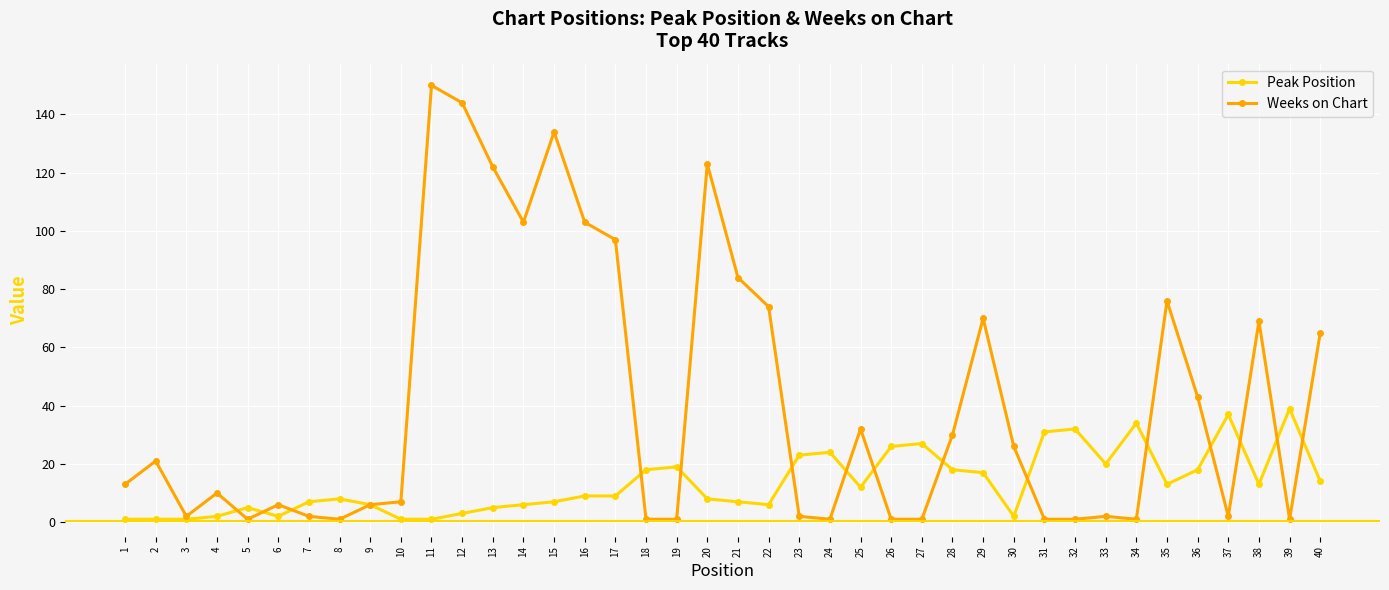

What is the maximum value shown in the chart?

150